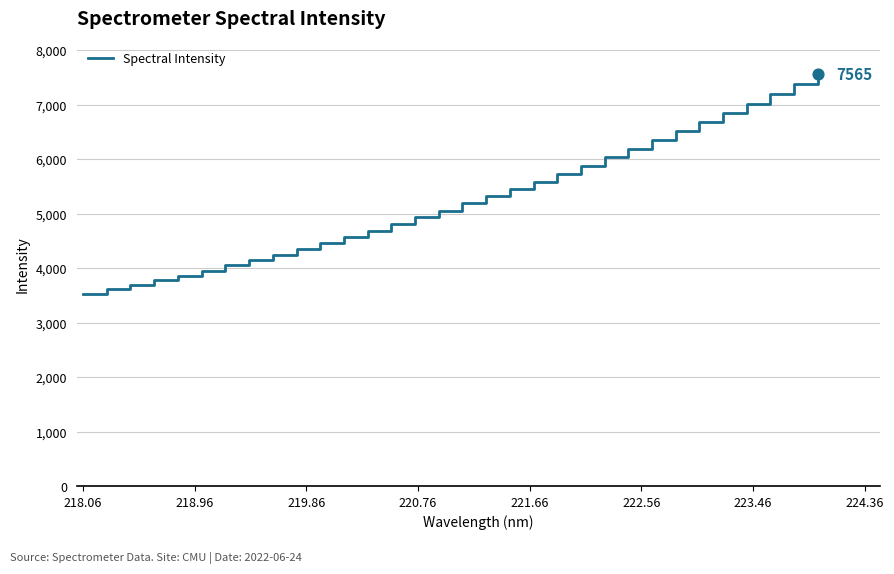

What is the maximum value shown in the chart?

7565.3